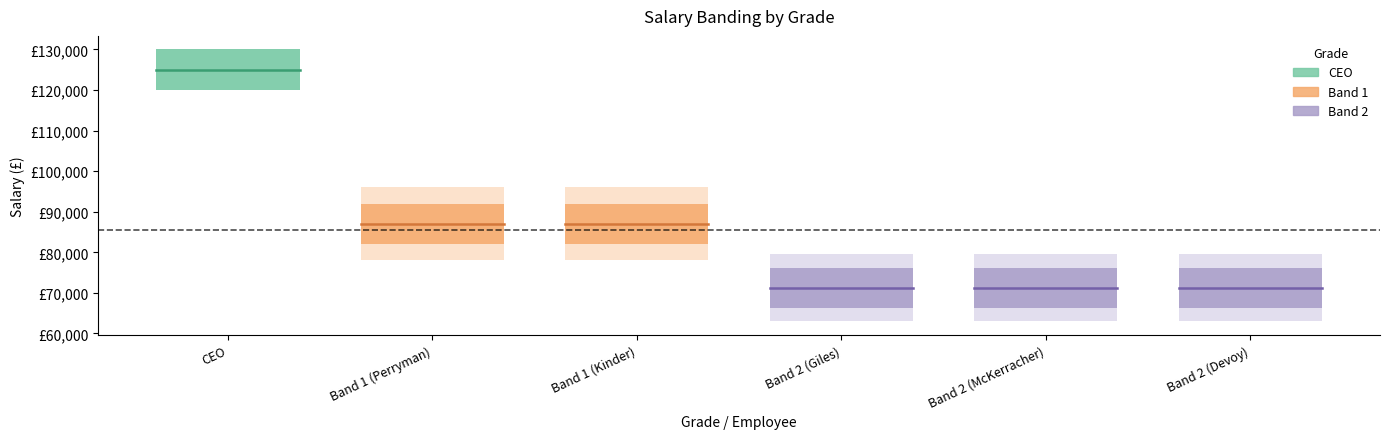

What is the sum of all Band 2 values?

142500.0